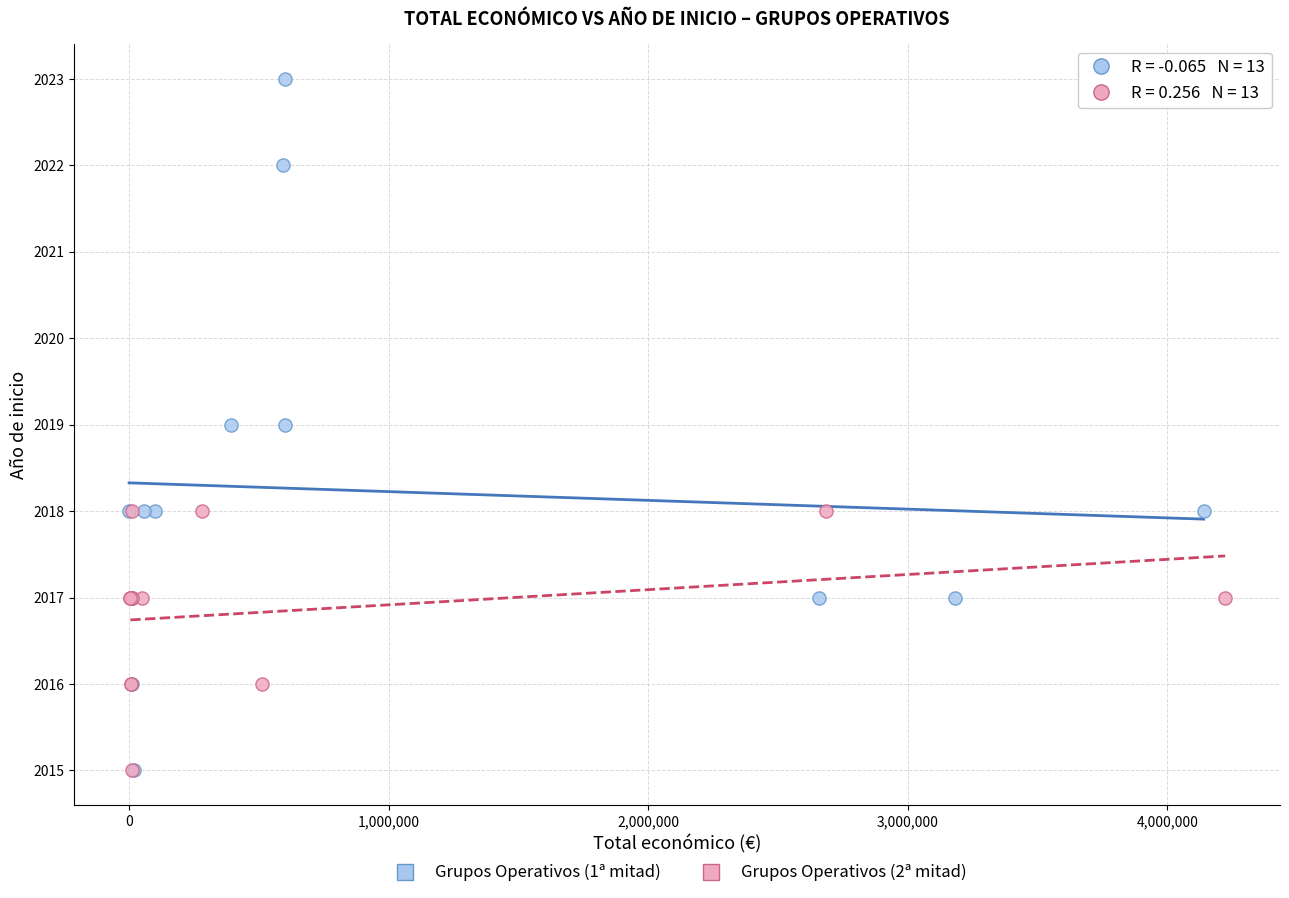

What are all the series names shown in the legend?

Grupos Operativos (1ª mitad), Grupos Operativos (2ª mitad)